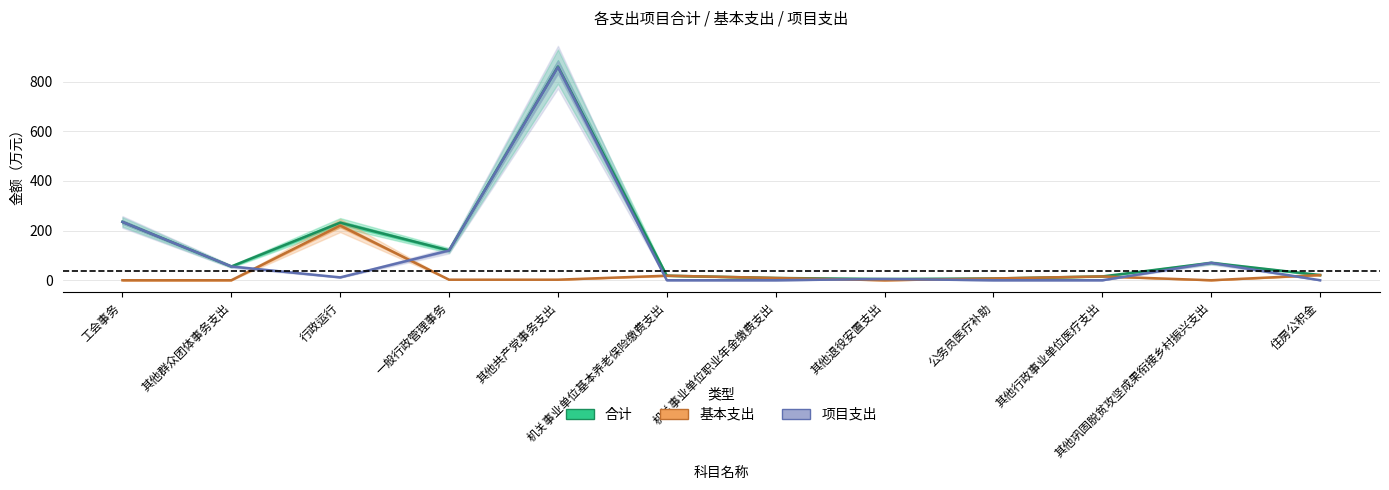

True or false: 项目支出 and 基本支出 cross at least once.

True